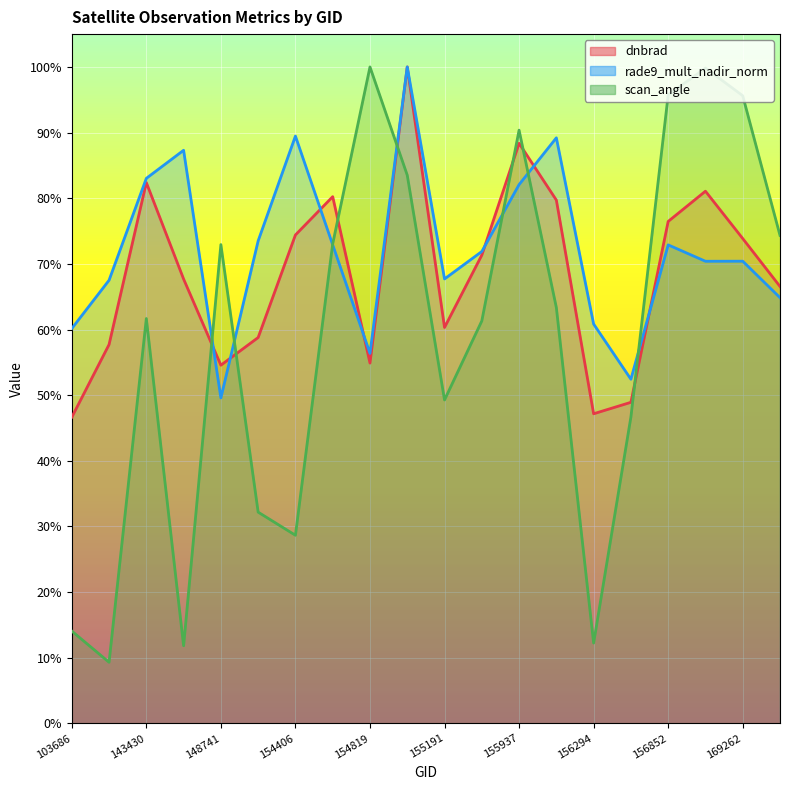

What is the lowest value of the dnbrad series?

46.6